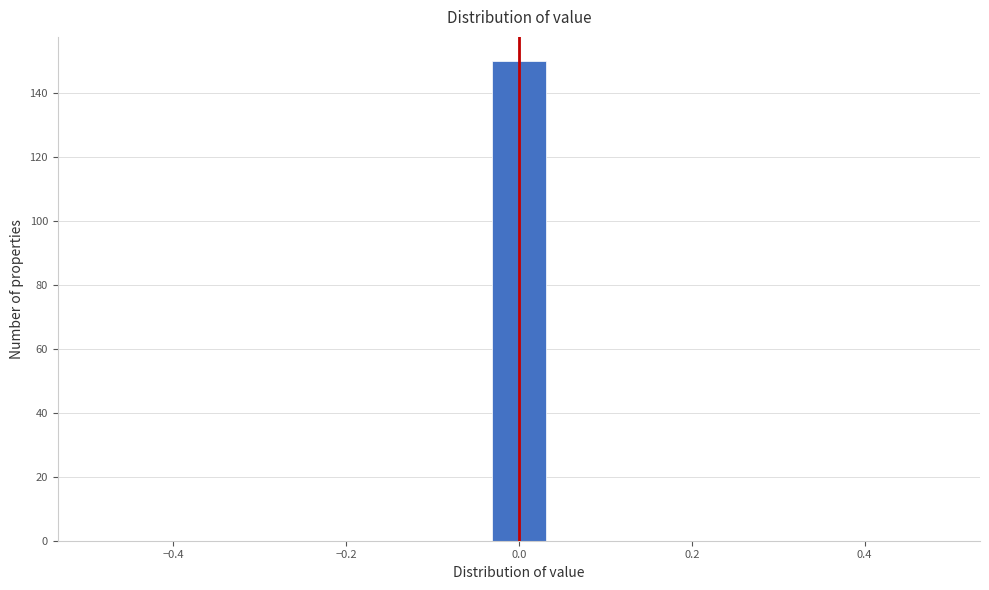

Read against the x-axis, roughly where is the centre of the tallest bar?

0.00